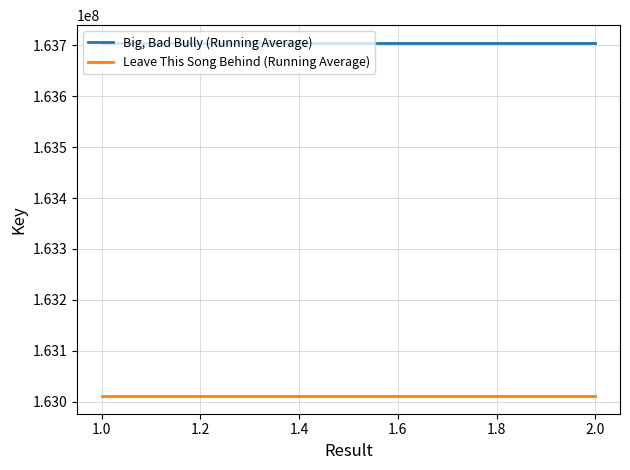

List the series in order of their overall mean, highest first.

Big, Bad Bully (Running Average), Leave This Song Behind (Running Average)